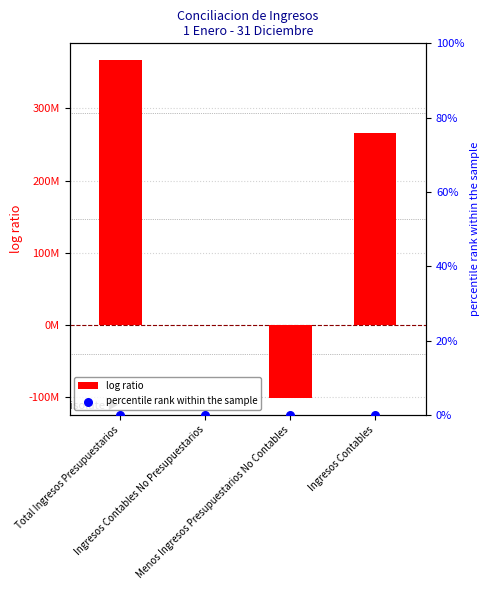

Which series has the widest spread of Y values?

log ratio